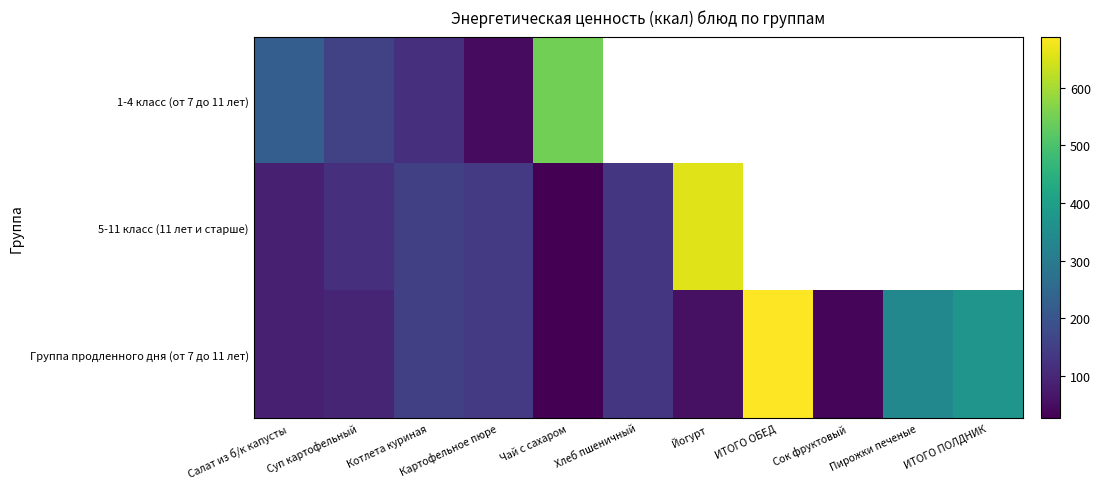

How many values in the 5-11 класс (11 лет и старше) series exceed 151?

2